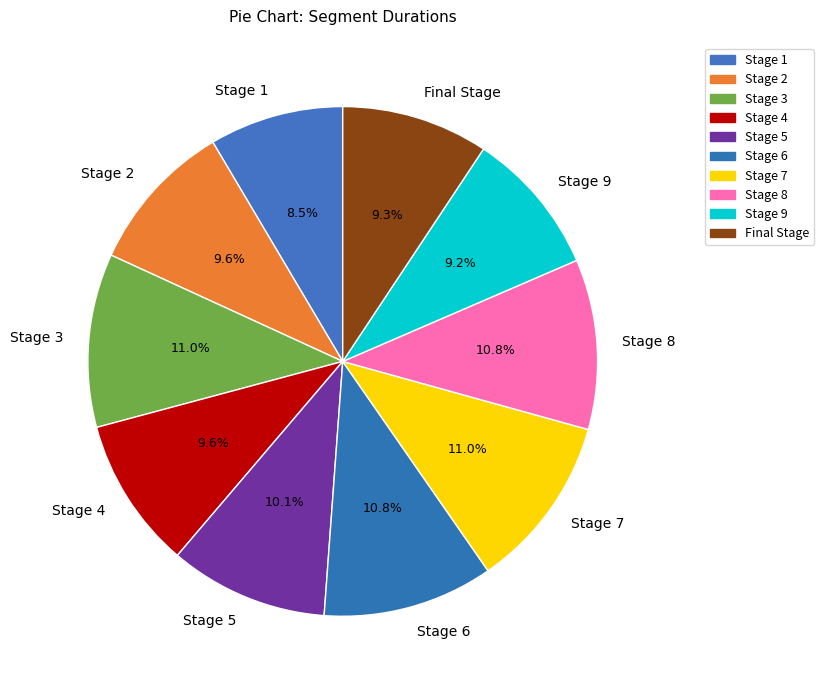

How many segments does this pie chart have?

10